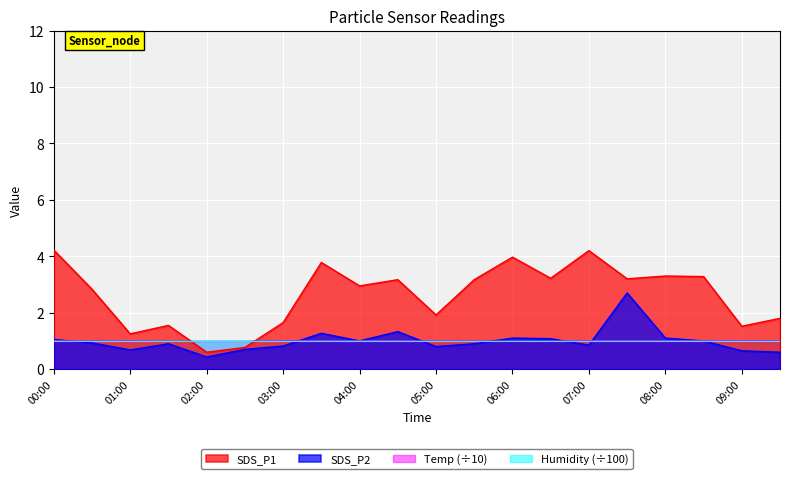

How many lines are shown in the chart?

4